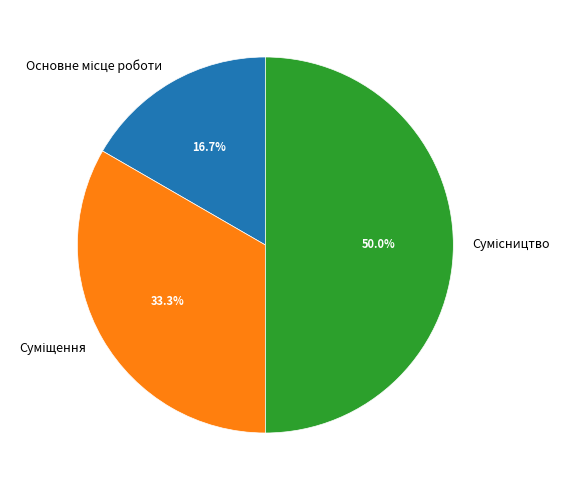

Which category has the smallest portion of the pie?

Основне місце роботи